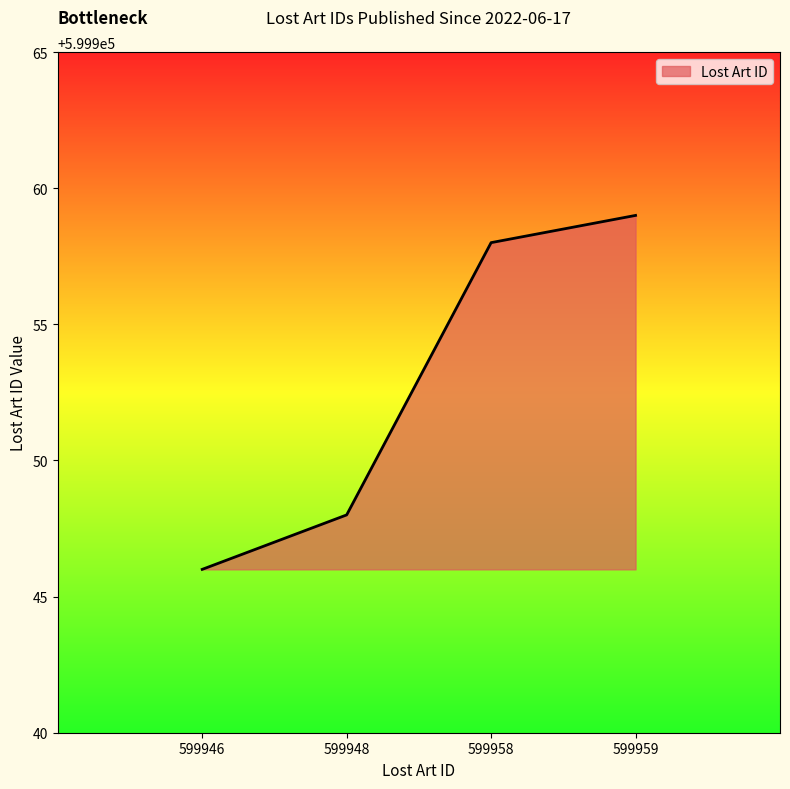

What is the maximum value shown in the chart?

599959